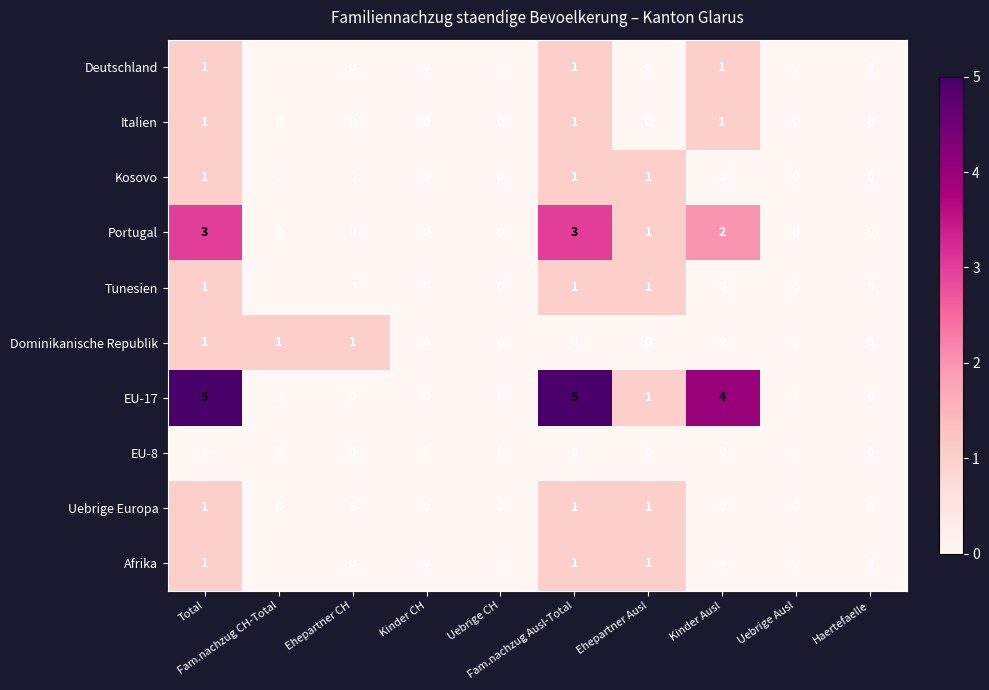

Count the number of categories in the chart.

10